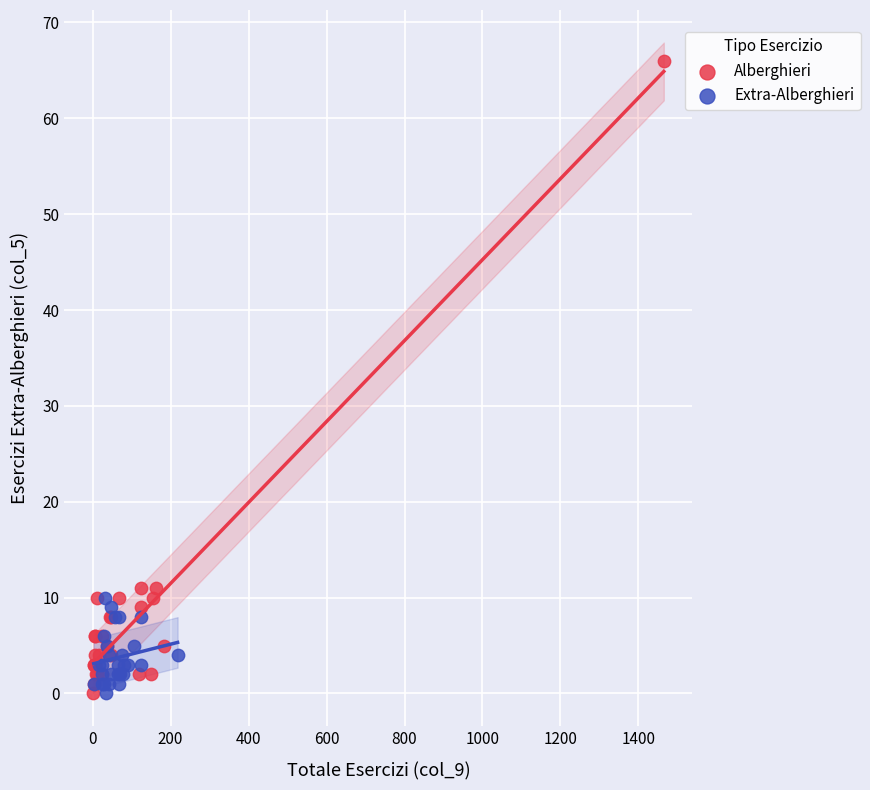

Which series has the largest Y range (max minus min)?

Alberghieri